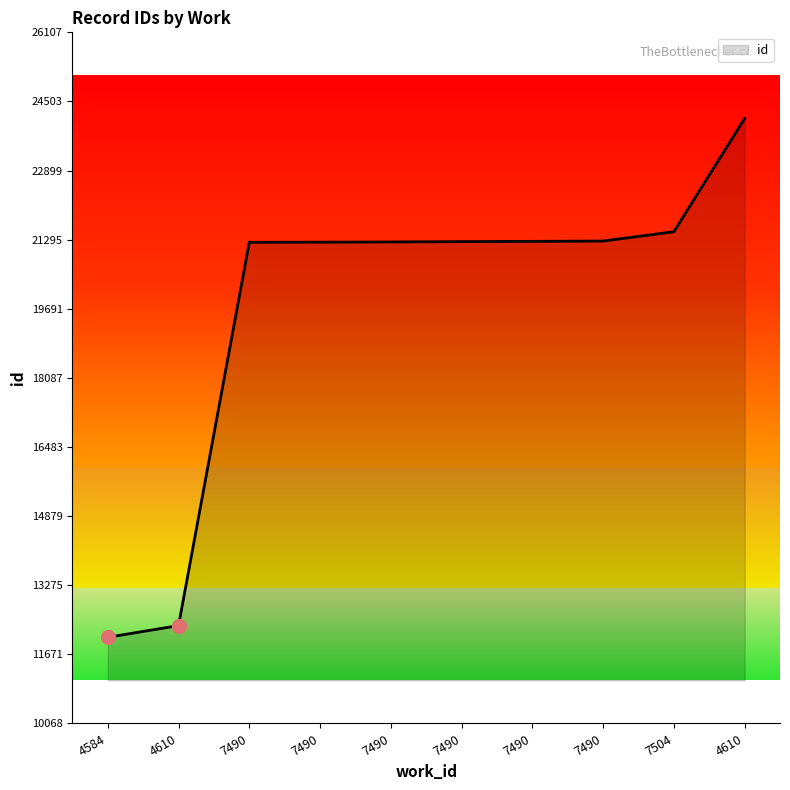

True or false: the data shows 16653 at 4610.

False